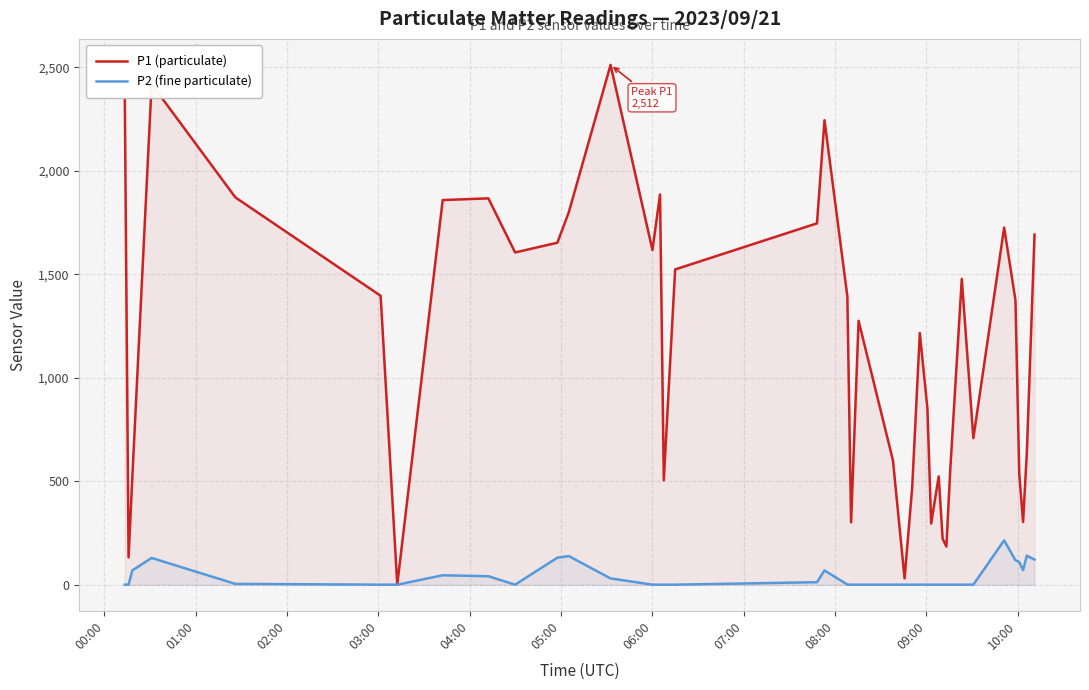

True or false: P2 (fine particulate) and P1 (particulate) intersect in this chart.

False